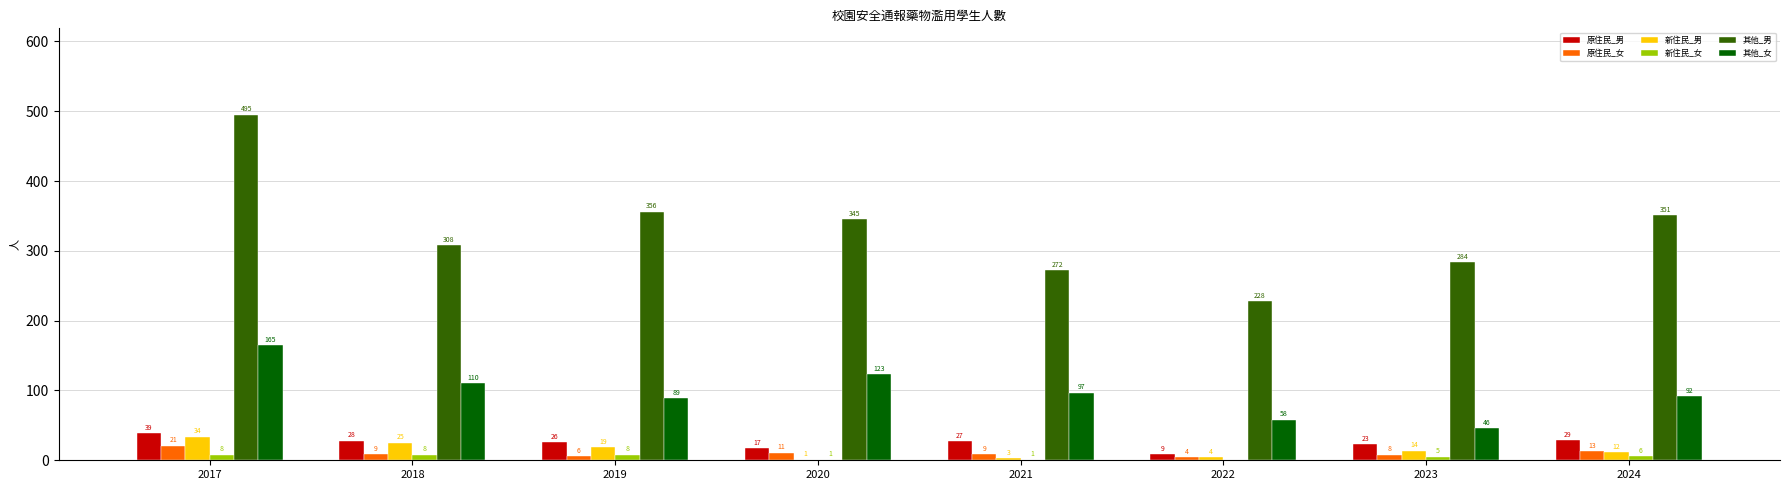

At which label does 其他_女 first exceed 97?

2017